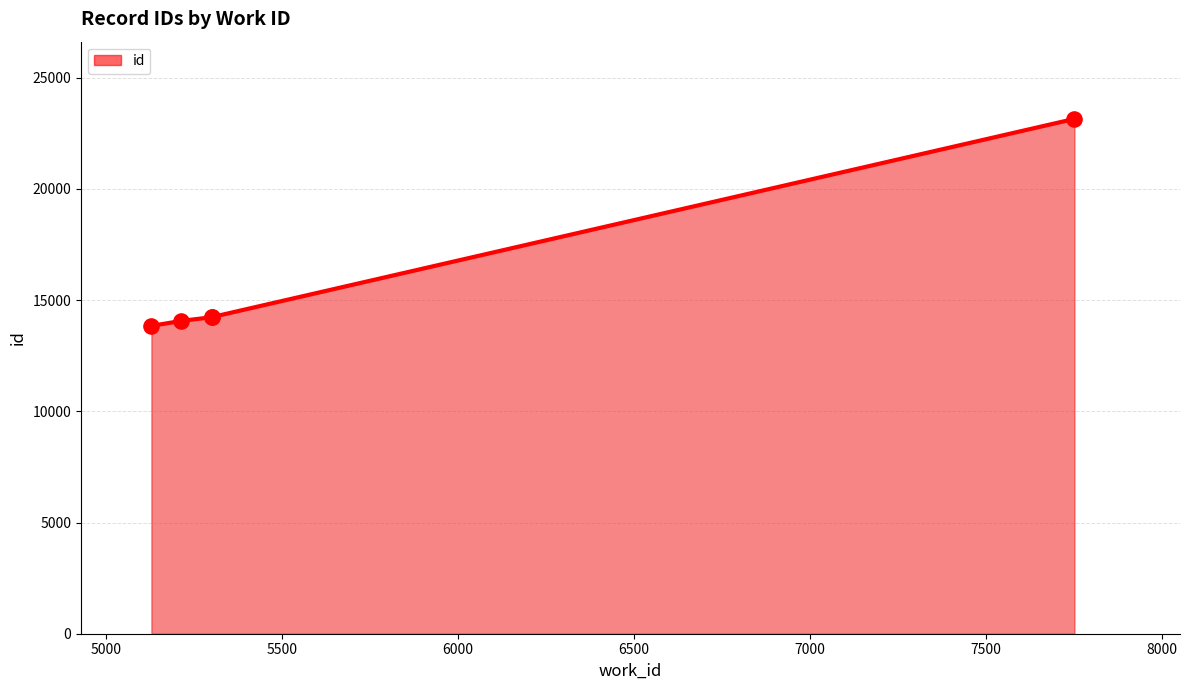

What is the change in value from 5129 to 5302?

+392